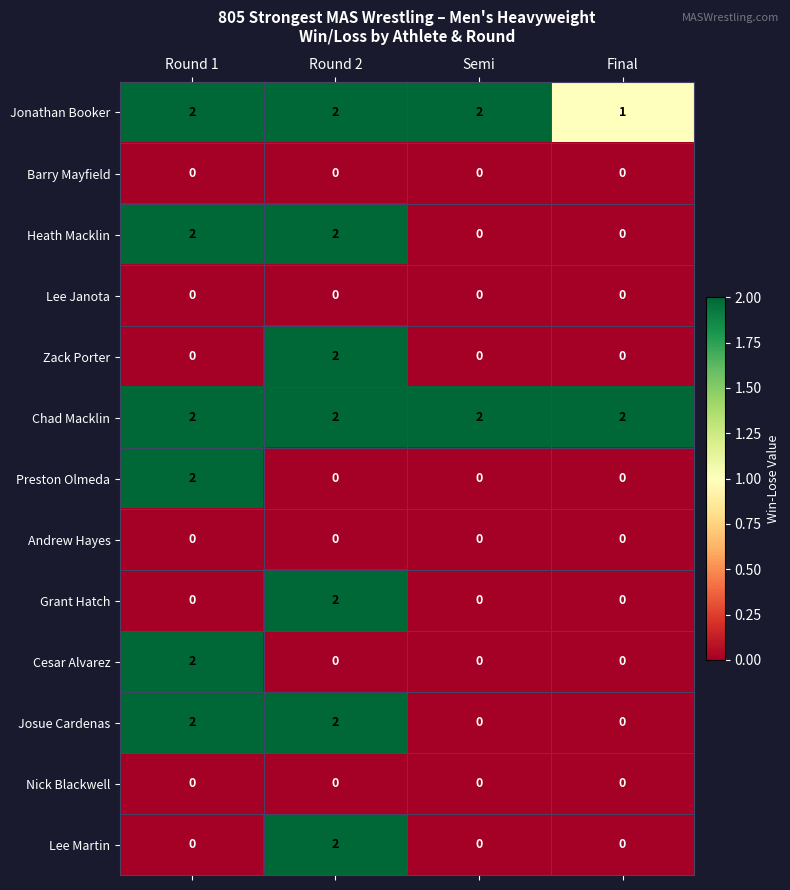

True or false: Zack Porter has a value of 0 at Semi.

True